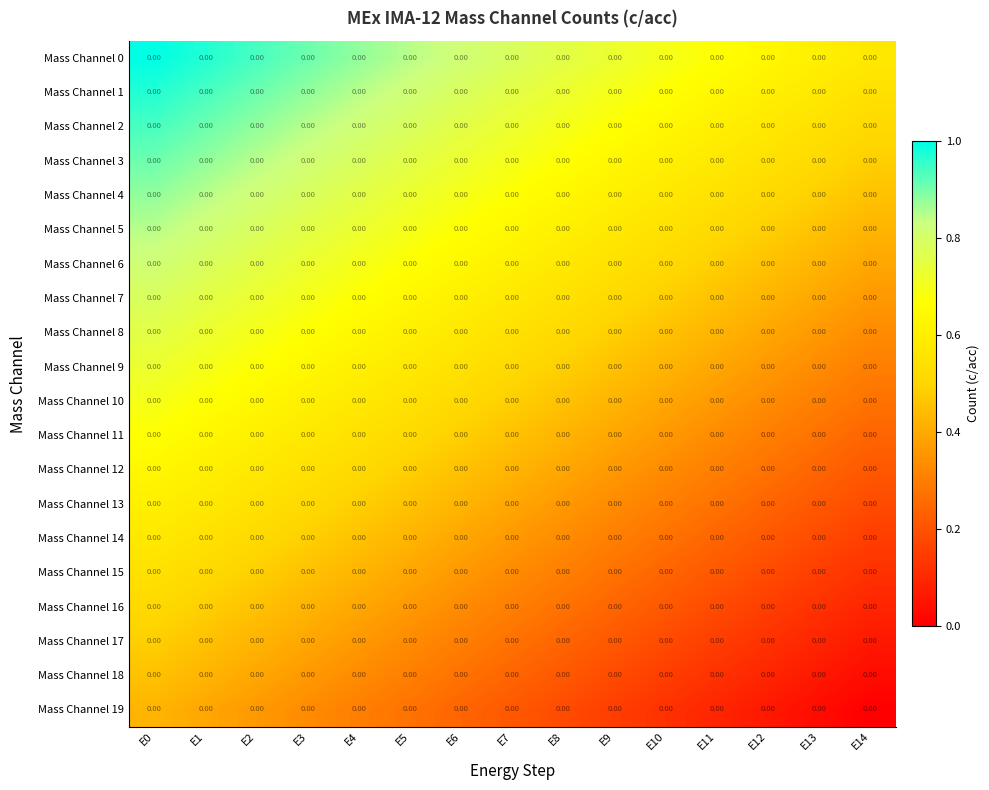

Which has a higher value, E5 or E1?

E1